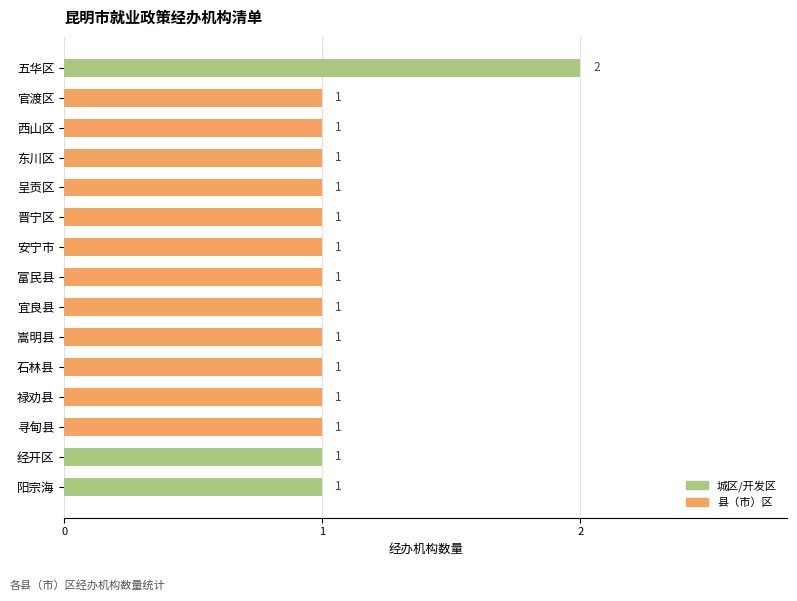

True or false: the data shows 0 at 嵩明县.

False